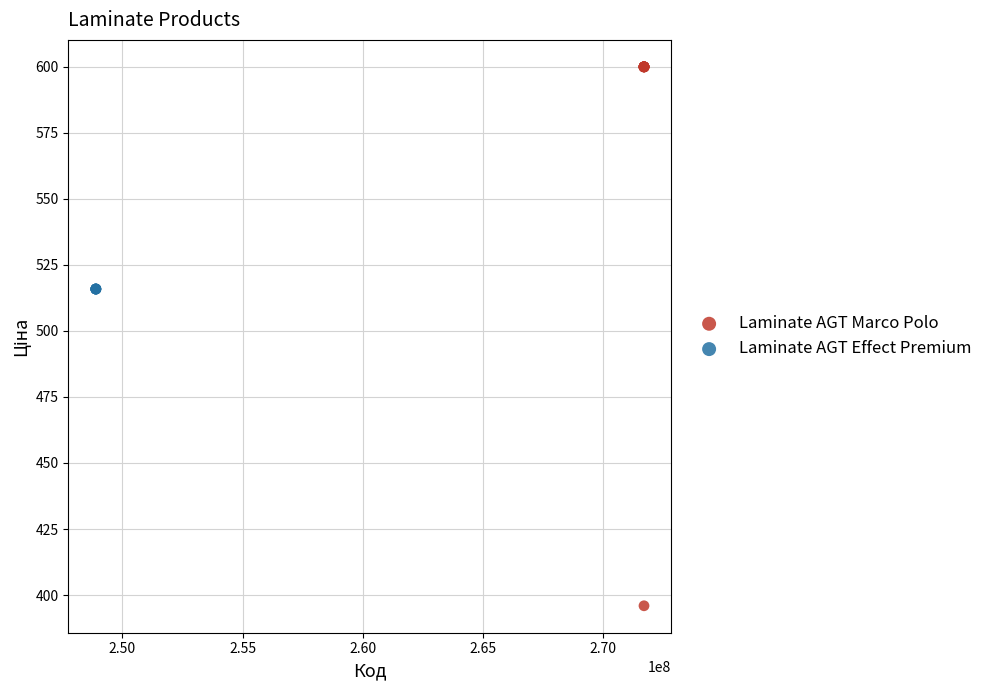

Which series reaches the maximum Y coordinate?

Laminate AGT Marco Polo